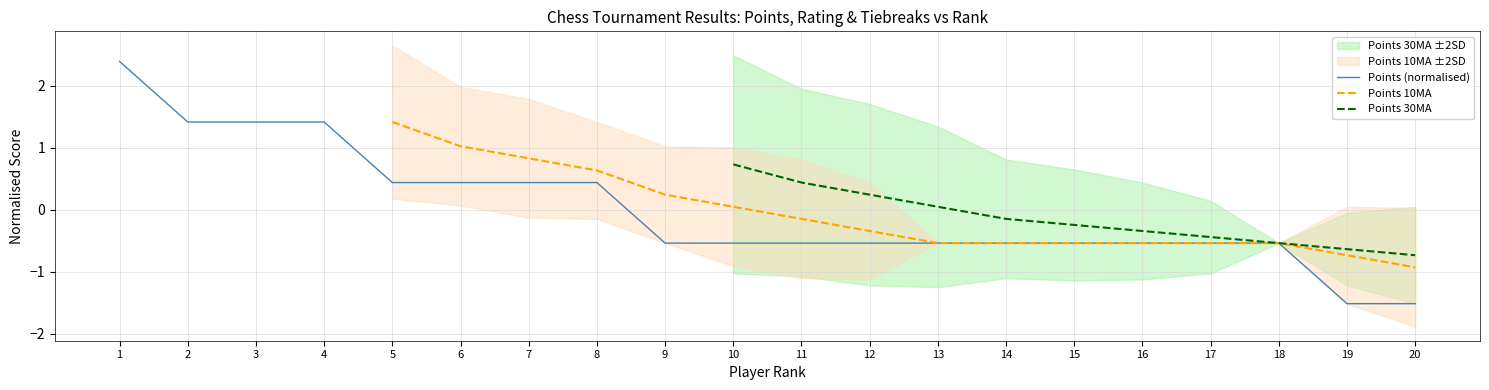

Which series has the largest range (max minus min)?

Points (normalised)